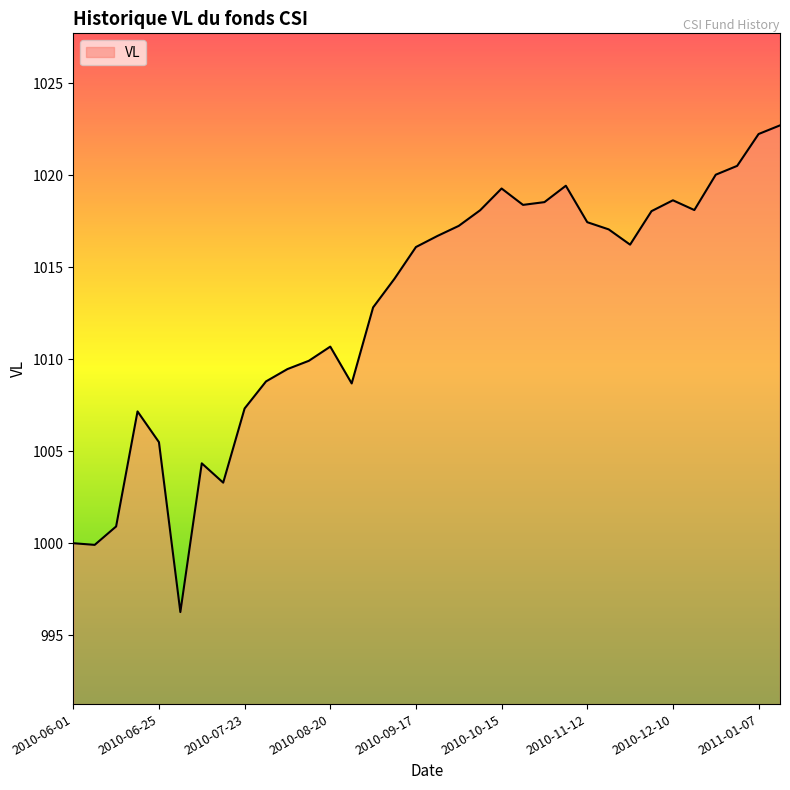

What is the greatest value displayed?

1022.7